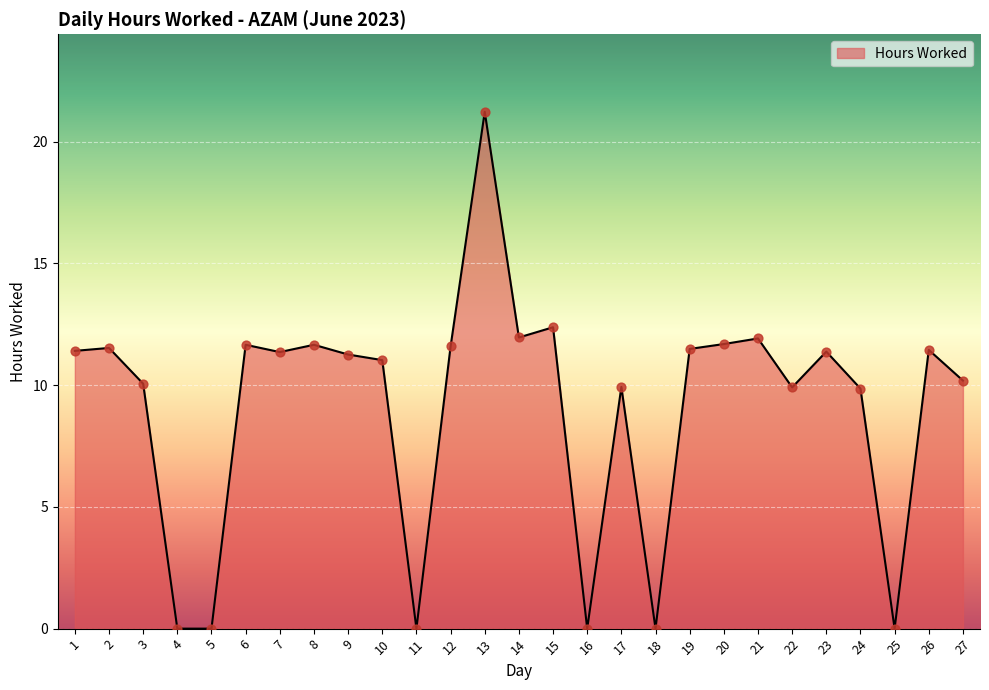

What is the change in value from 17 to 20?

+1.8